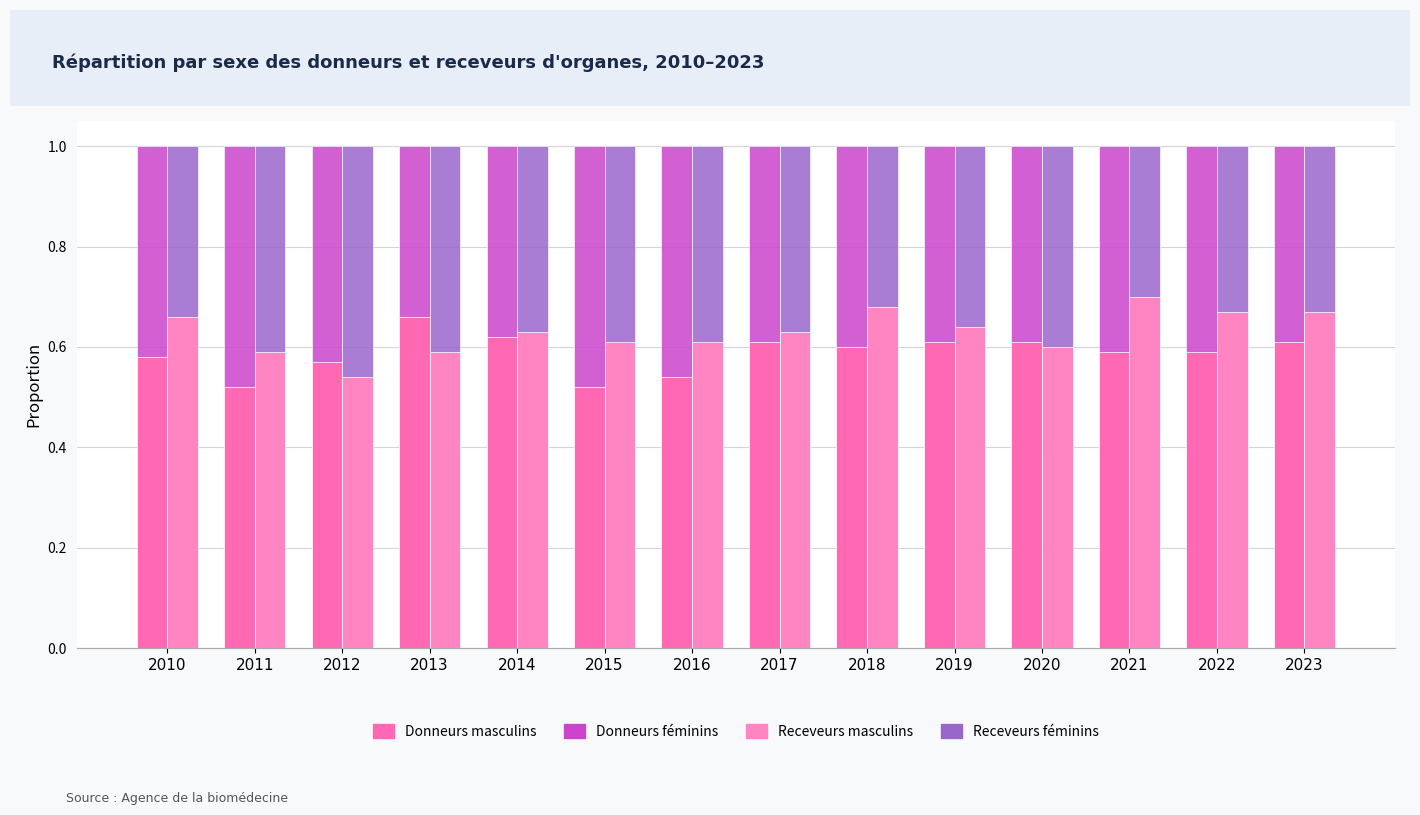

Reading left to right, what are all the values shown in this chart?

Donneurs masculins: 0.6	0.5	0.6	0.7	0.6	0.5	0.5	0.6	0.6	0.6	0.6	0.6	0.6	0.6
Donneurs féminins: 0.4	0.5	0.4	0.3	0.4	0.5	0.5	0.4	0.4	0.4	0.4	0.4	0.4	0.4
Receveurs masculins: 0.7	0.6	0.5	0.6	0.6	0.6	0.6	0.6	0.7	0.6	0.6	0.7	0.7	0.7
Receveurs féminins: 0.3	0.4	0.5	0.4	0.4	0.4	0.4	0.4	0.3	0.4	0.4	0.3	0.3	0.3